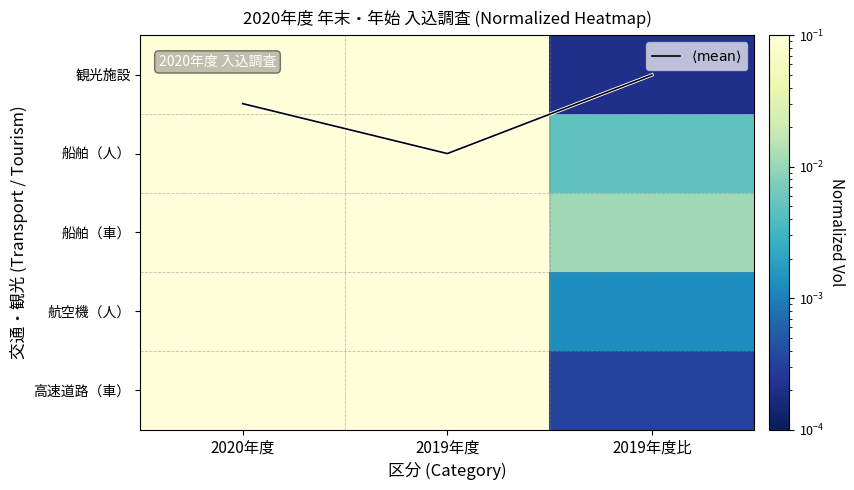

Rank the series by their maximum value, from lowest to highest.

$\langle \mathrm{mean} \rangle$, 観光施設, 船舶（人）, 船舶（車）, 航空機（人）, 高速道路（車）